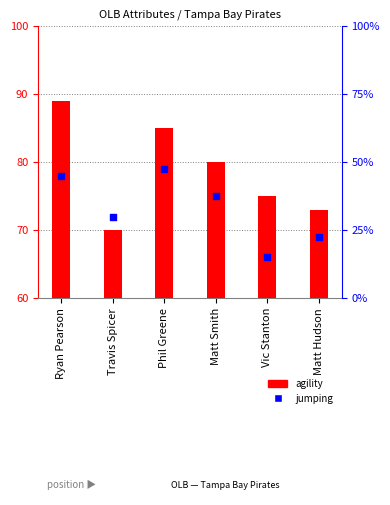

Is the value of jumping at Phil Greene greater than the value of agility at Vic Stanton?

Yes